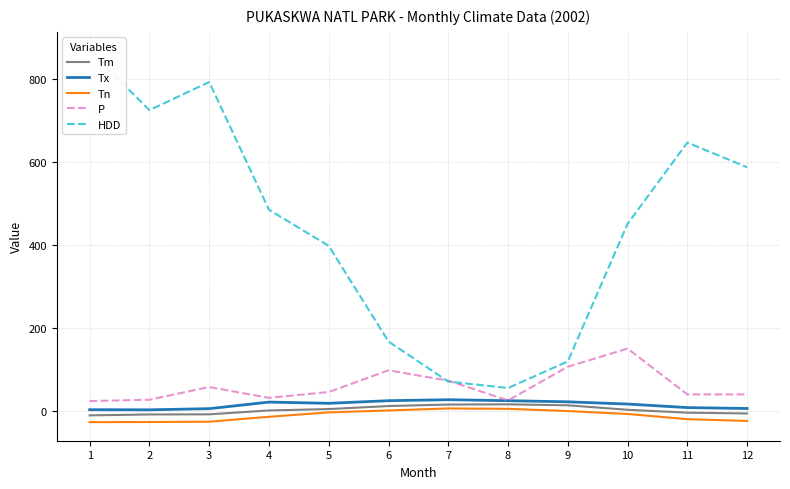

Reading left to right, transcribe all the data shown in this chart.

Tm: 1=-10.1	2=-7.9	3=-7.6	4=1.8	5=5.1	6=12.4	7=16.0	8=16.5	9=14.2	10=3.4	11=-3.6	12=-5.5
Tx: 1=3.6	2=3.3	3=6.1	4=21.9	5=19.0	6=25.3	7=27.7	8=25.3	9=22.6	10=17.2	11=8.7	12=6.5
Tn: 1=-26.4	2=-26.1	3=-25.4	4=-13.5	5=-2.9	6=1.8	7=6.6	8=5.7	9=0.3	10=-6.7	11=-19.3	12=-23.5
P: 1=24.4	2=27.6	3=58.3	4=32.2	5=46.2	6=98.6	7=73.6	8=26.0	9=107.2	10=151.0	11=40.4	12=40.5
HDD: 1=869.8	2=725.9	3=793.7	4=485.7	5=398.6	6=168.0	7=71.4	8=55.9	9=120.0	10=451.8	11=647.7	12=588.1